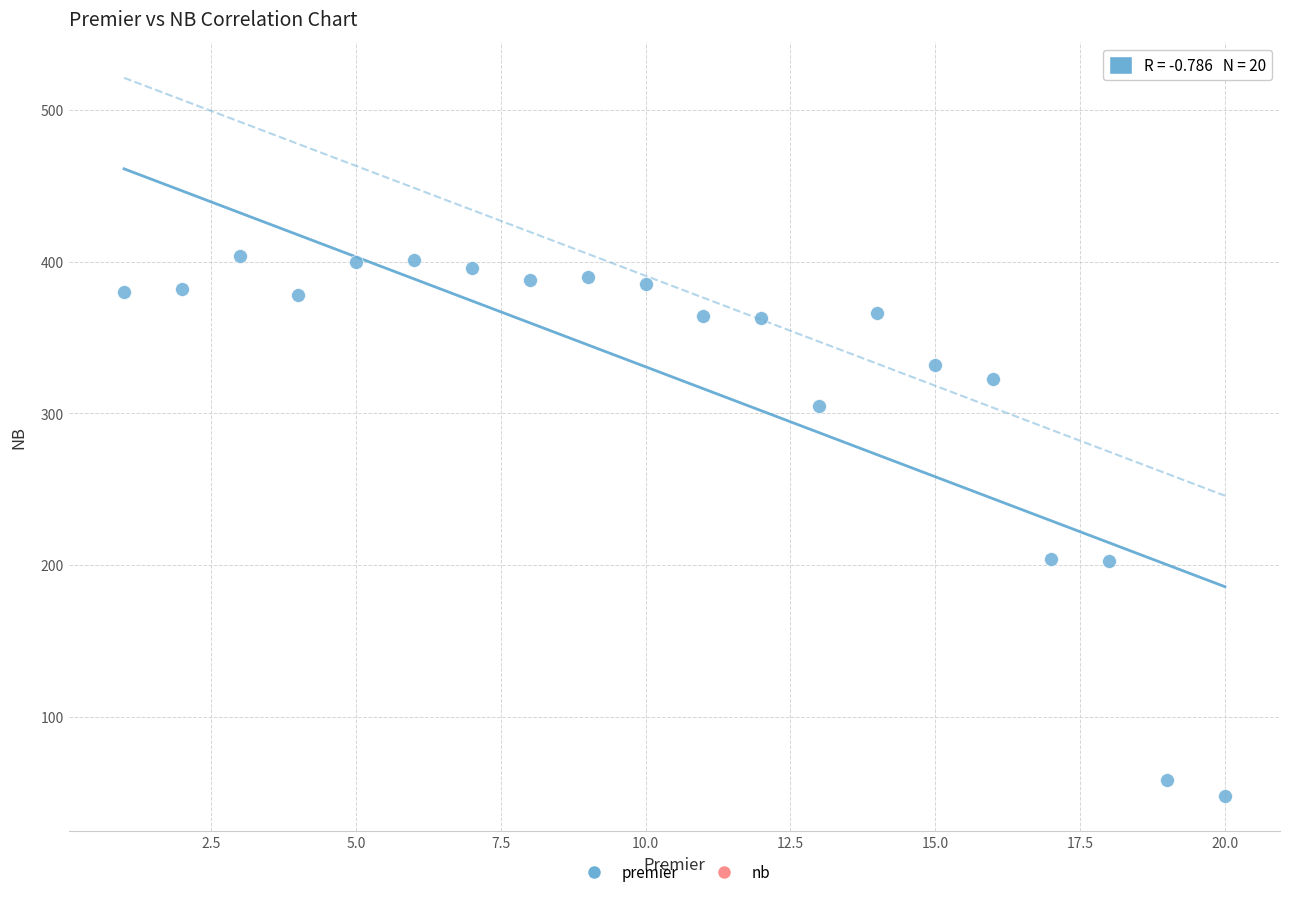

What is the range of Y values (max minus min)?

356